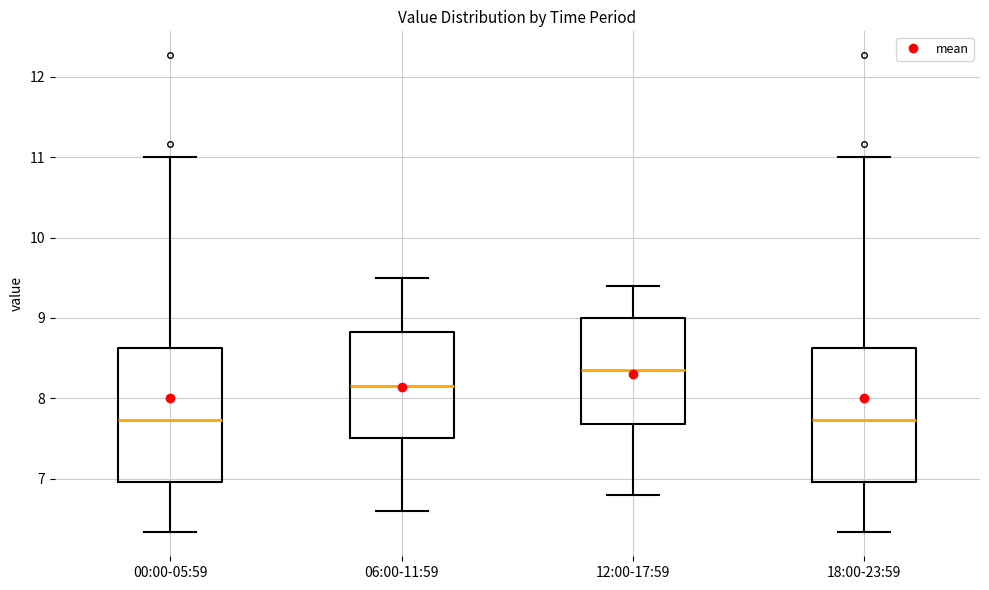

Reading left to right, transcribe this box plot: for each box, give where its median line is, the range the box spans, and where its two whiskers end, as read against the y-axis. The values are not printed on the chart, so give them approximately, as read against the axis.

00:00-05:59: median 7.7, box 7.0 to 8.6, whiskers 6.3 to 11.0
06:00-11:59: median 8.2, box 7.5 to 8.8, whiskers 6.6 to 9.5
12:00-17:59: median 8.4, box 7.7 to 9.0, whiskers 6.8 to 9.4
18:00-23:59: median 7.7, box 7.0 to 8.6, whiskers 6.3 to 11.0